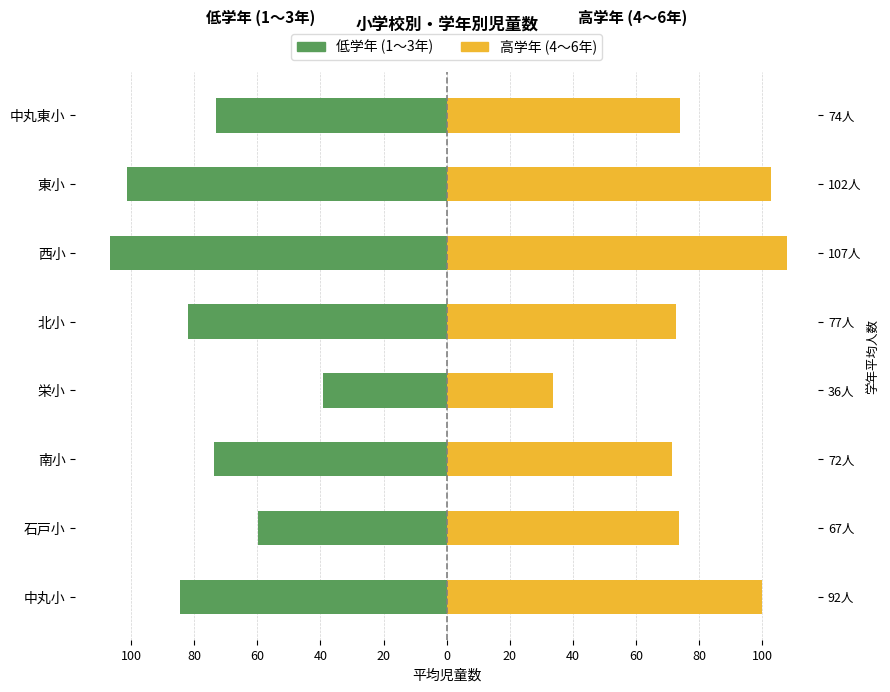

How many bars are there in each group?

2